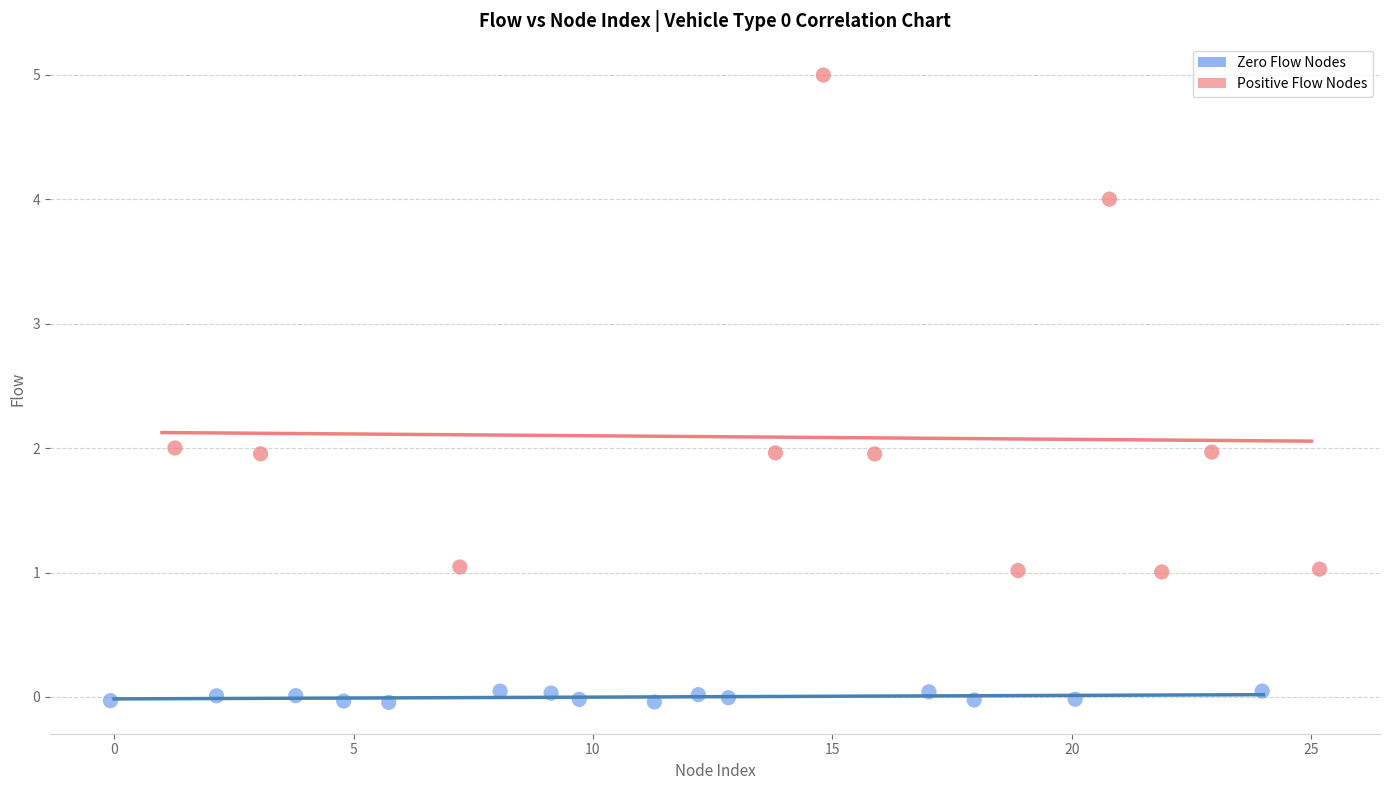

Which series reaches the maximum Y coordinate?

Positive Flow Nodes